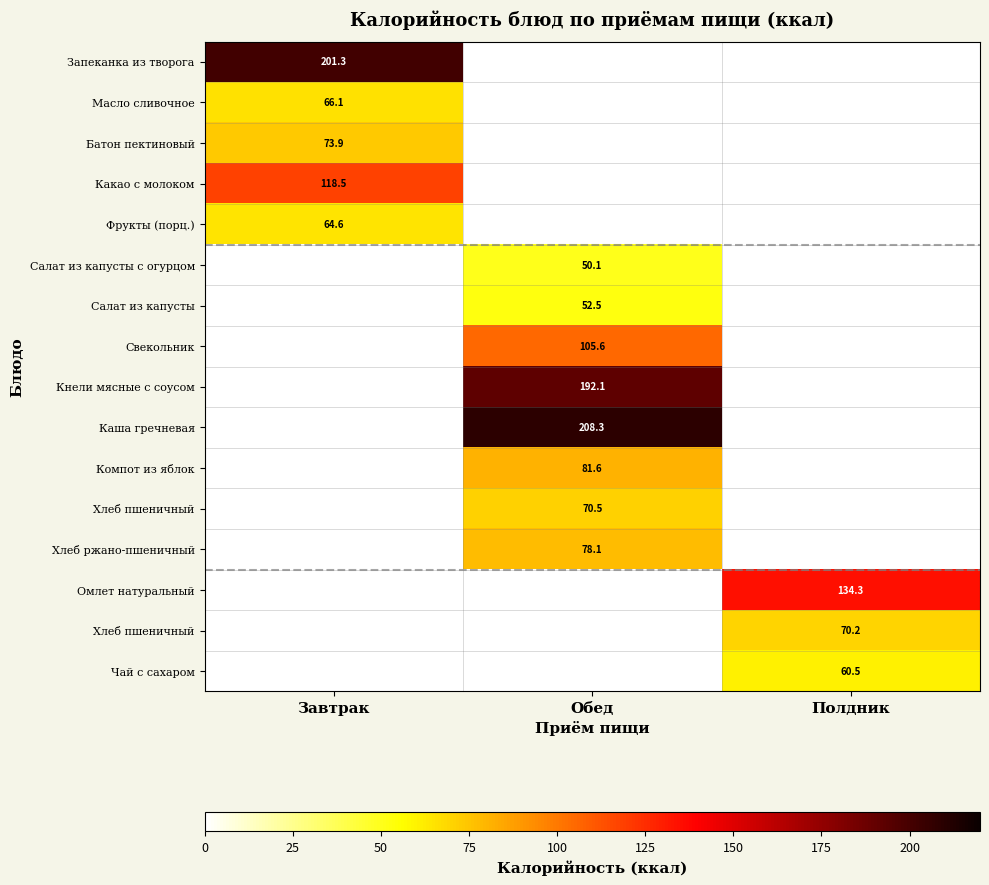

At how many categories does at least one series exceed 62?

3